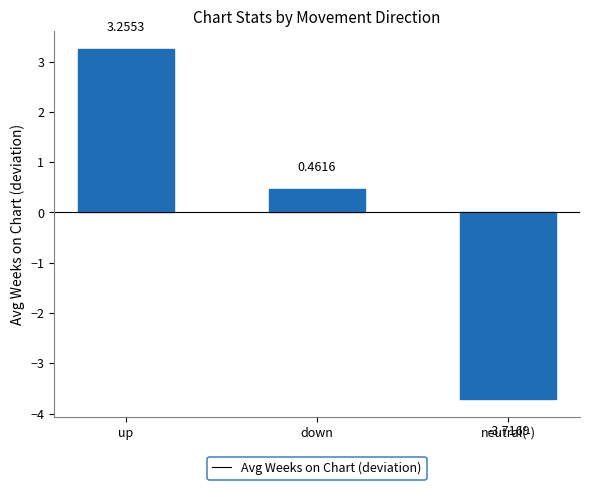

Does the chart contain any negative values?

Yes